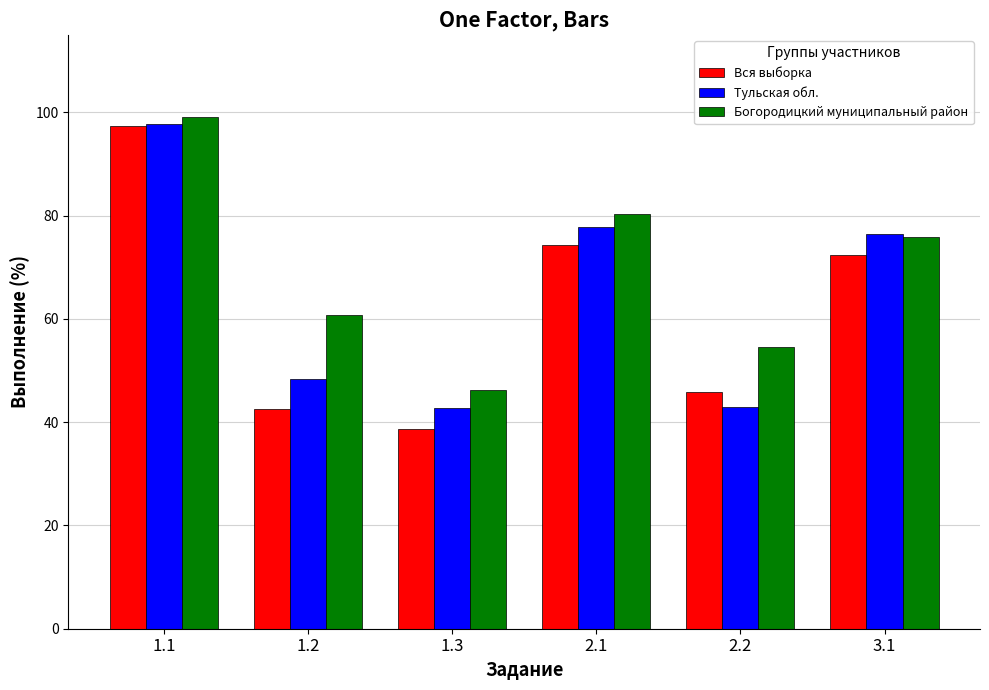

The value of Богородицкий муниципальный район at 1.2 is 60.8. True or false?

True